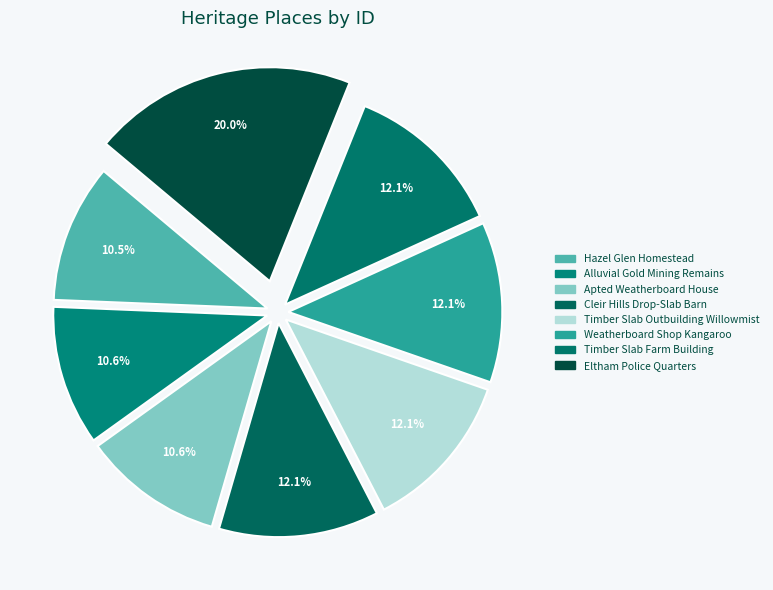

Is Cleir Hills Drop-Slab Barn the majority of the pie?

No